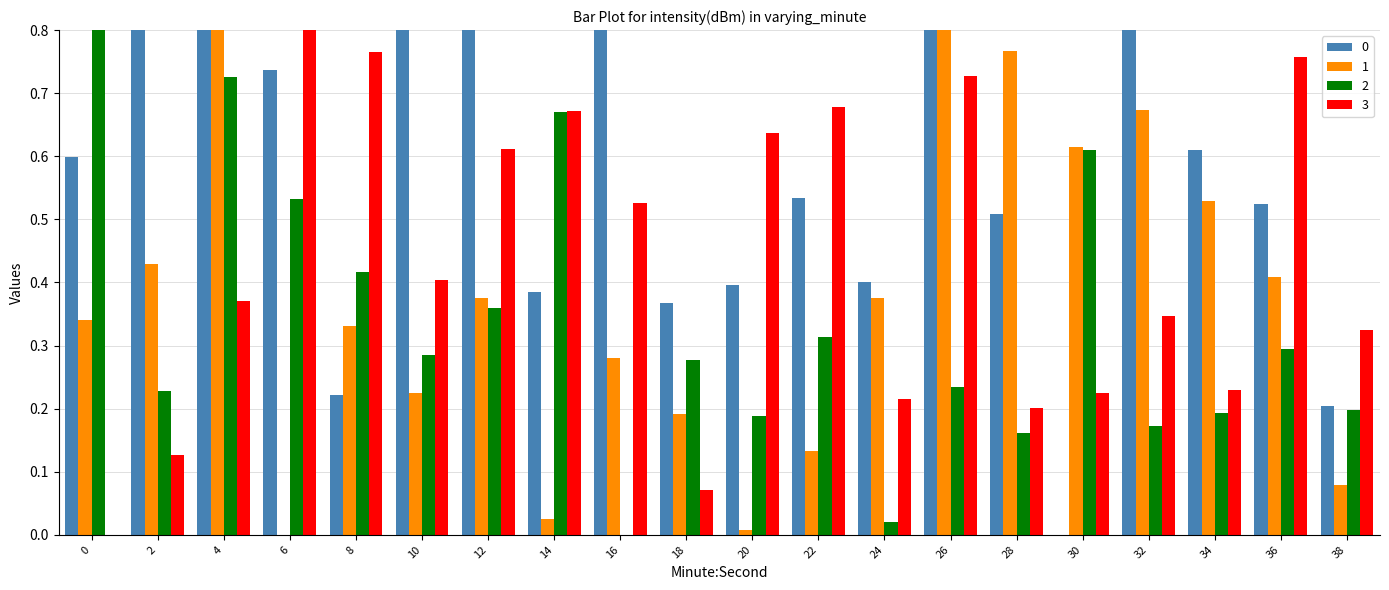

Rank the categories by 2 value from highest to lowest.

0, 4, 14, 30, 6, 8, 12, 22, 36, 10, 18, 26, 2, 38, 34, 20, 32, 28, 24, 16